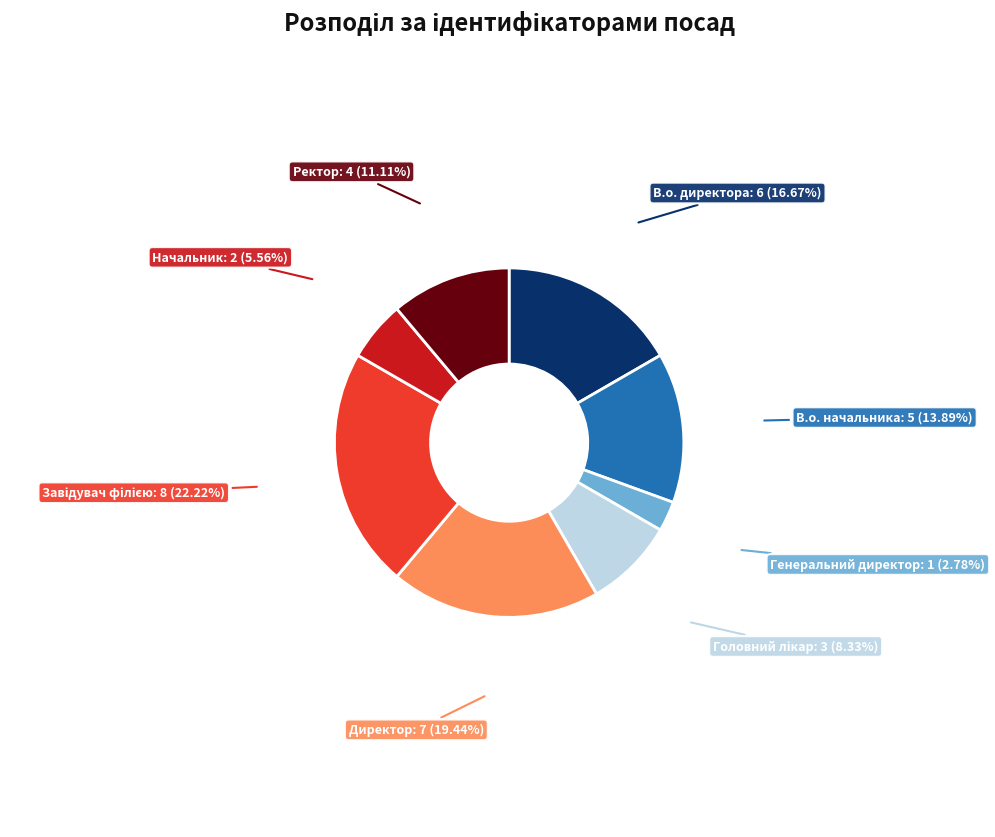

Approximately how many times larger is the value at Директор: 7 (19.44%) compared to Начальник: 2 (5.56%)?

3.5